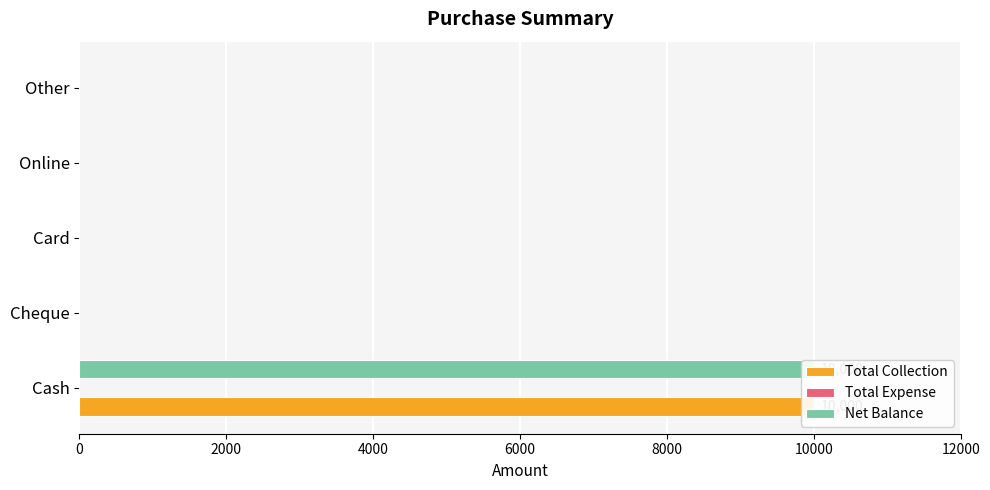

Count the number of categories in the chart.

5